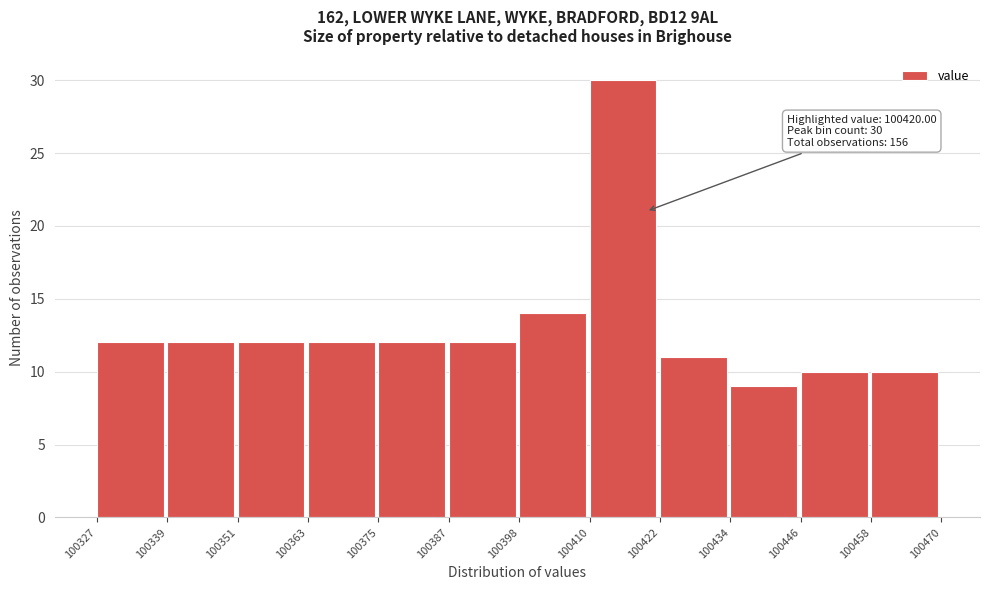

Over which range of the x-axis is the bar tallest?

100410 to 100422